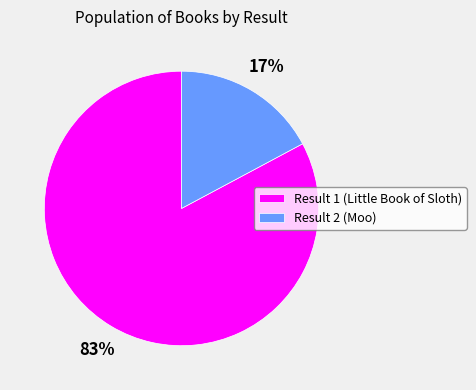

To the nearest percent, what percentage of the pie is Result 1 (Little Book of Sloth)?

83%